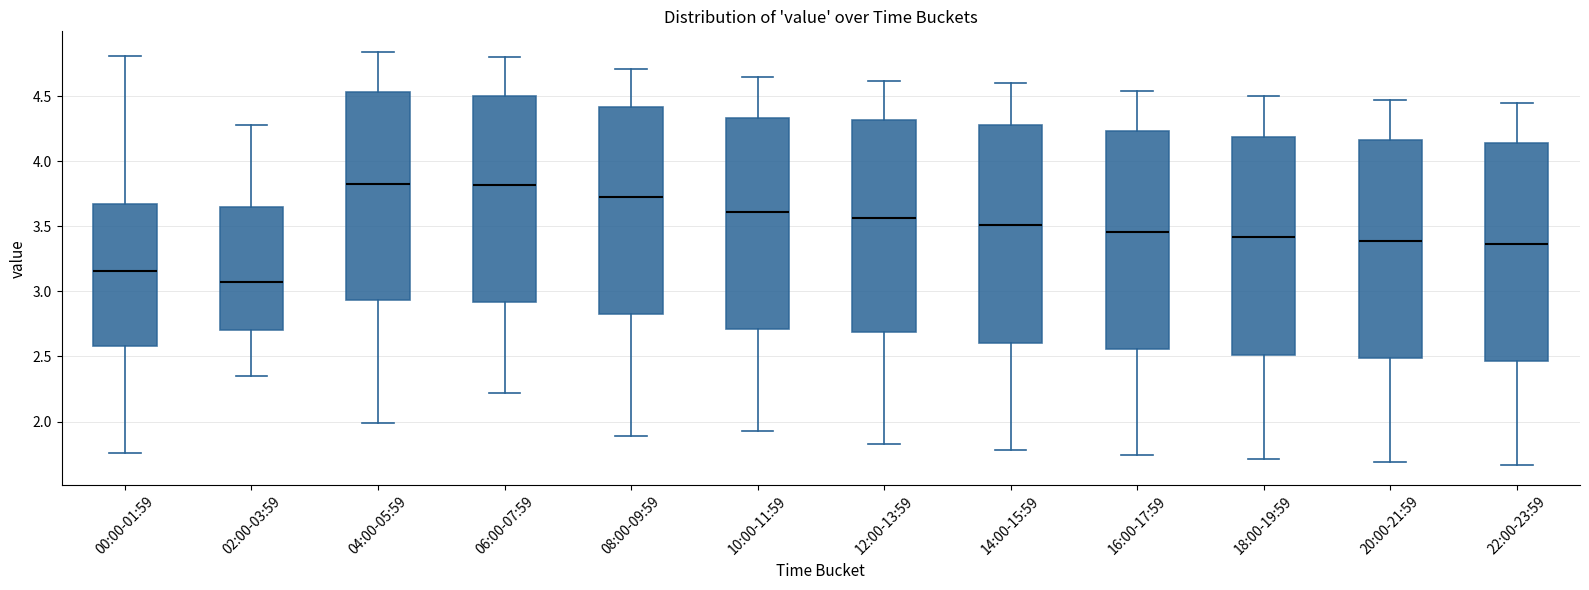

Reading left to right, transcribe this box plot: for each box, give where its median line is, the range the box spans, and where its two whiskers end, as read against the y-axis. The values are not printed on the chart, so give them approximately, as read against the axis.

00:00-01:59: median 3.15, box 2.60 to 3.65, whiskers 1.75 to 4.80
02:00-03:59: median 3.10, box 2.70 to 3.65, whiskers 2.35 to 4.30
04:00-05:59: median 3.85, box 2.95 to 4.55, whiskers 2.00 to 4.85
06:00-07:59: median 3.80, box 2.90 to 4.50, whiskers 2.20 to 4.80
08:00-09:59: median 3.75, box 2.85 to 4.40, whiskers 1.90 to 4.70
10:00-11:59: median 3.60, box 2.70 to 4.35, whiskers 1.95 to 4.65
12:00-13:59: median 3.55, box 2.70 to 4.30, whiskers 1.85 to 4.60
14:00-15:59: median 3.50, box 2.60 to 4.30, whiskers 1.80 to 4.60
16:00-17:59: median 3.45, box 2.55 to 4.25, whiskers 1.75 to 4.55
18:00-19:59: median 3.40, box 2.50 to 4.20, whiskers 1.70 to 4.50
20:00-21:59: median 3.40, box 2.50 to 4.15, whiskers 1.70 to 4.45
22:00-23:59: median 3.35, box 2.45 to 4.15, whiskers 1.65 to 4.45